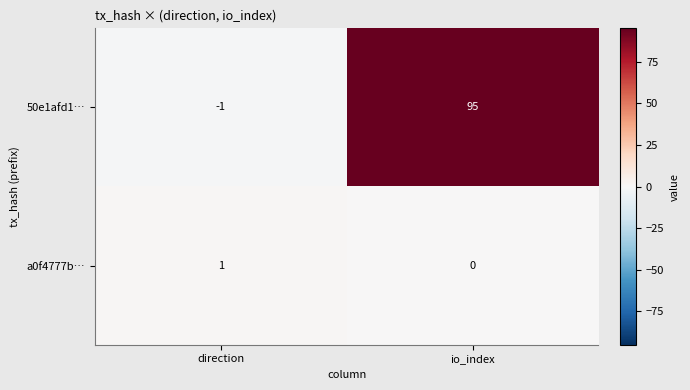

What is the greatest value displayed?

95